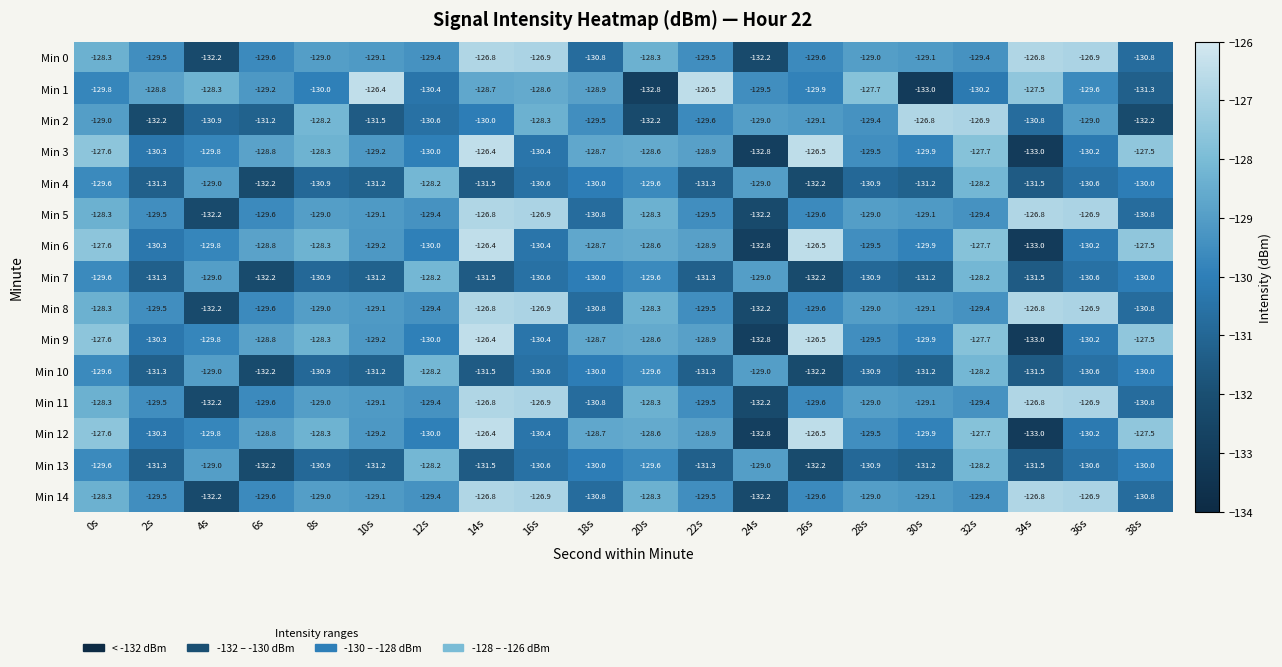

What is the total value across all series at 24s?

-1966.7